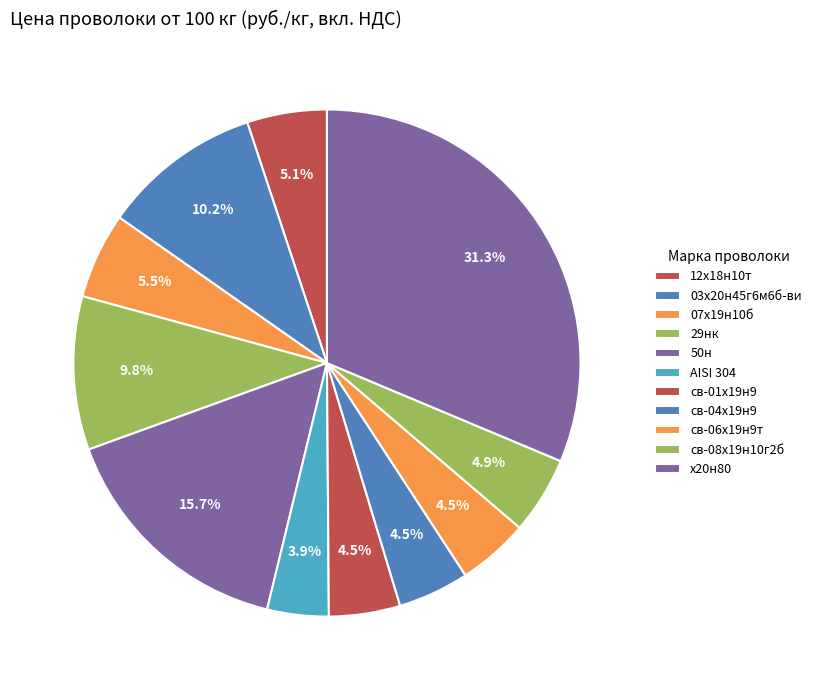

Do х20н80 and 12х18н10т together represent more than half of the pie?

No